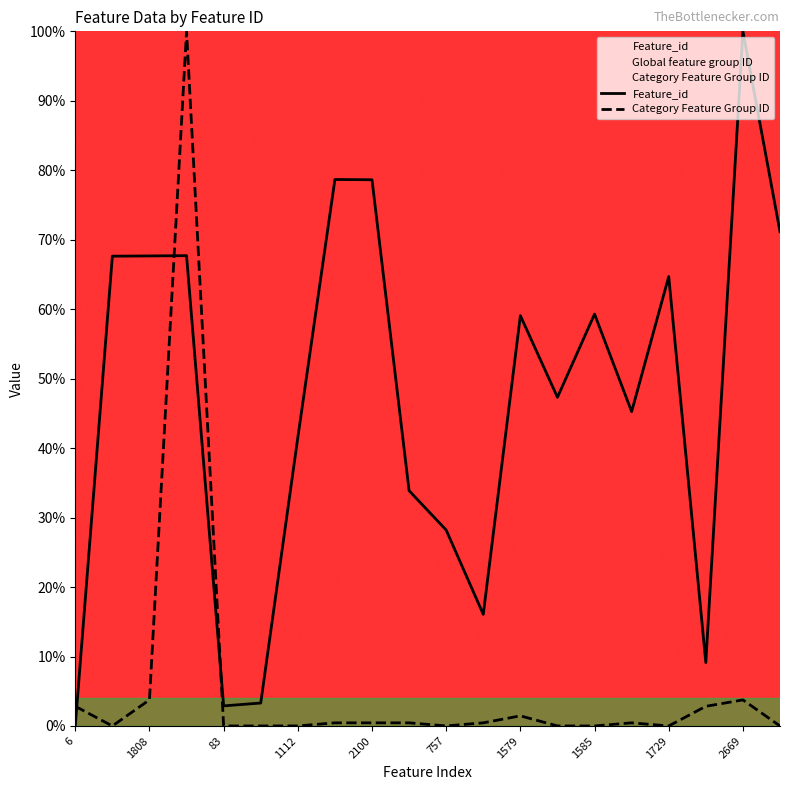

True or false: Category Feature Group ID has a value of 3.8 at 1808.

True